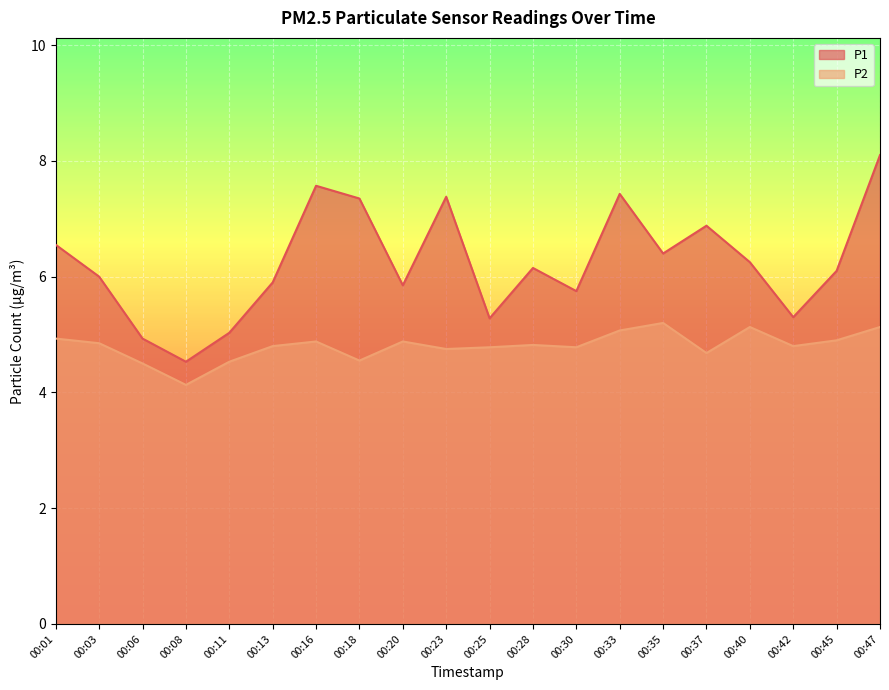

True or false: P1 and P2 cross at least once.

False